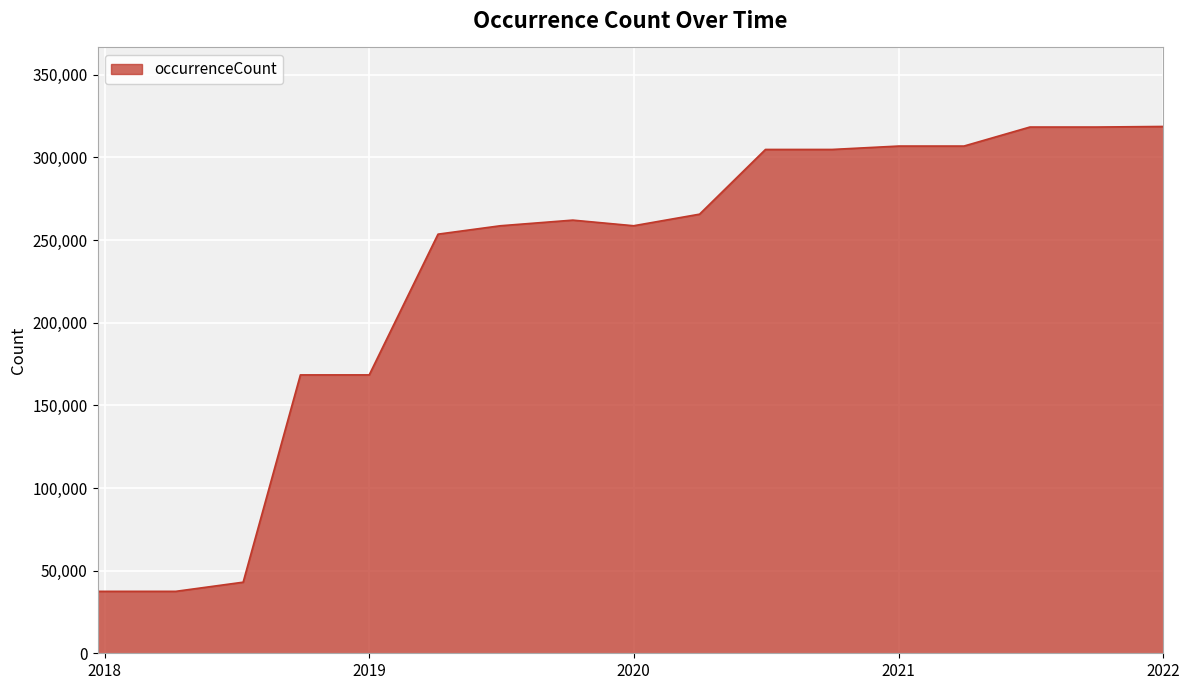

What is the maximum value shown in the chart?

318688